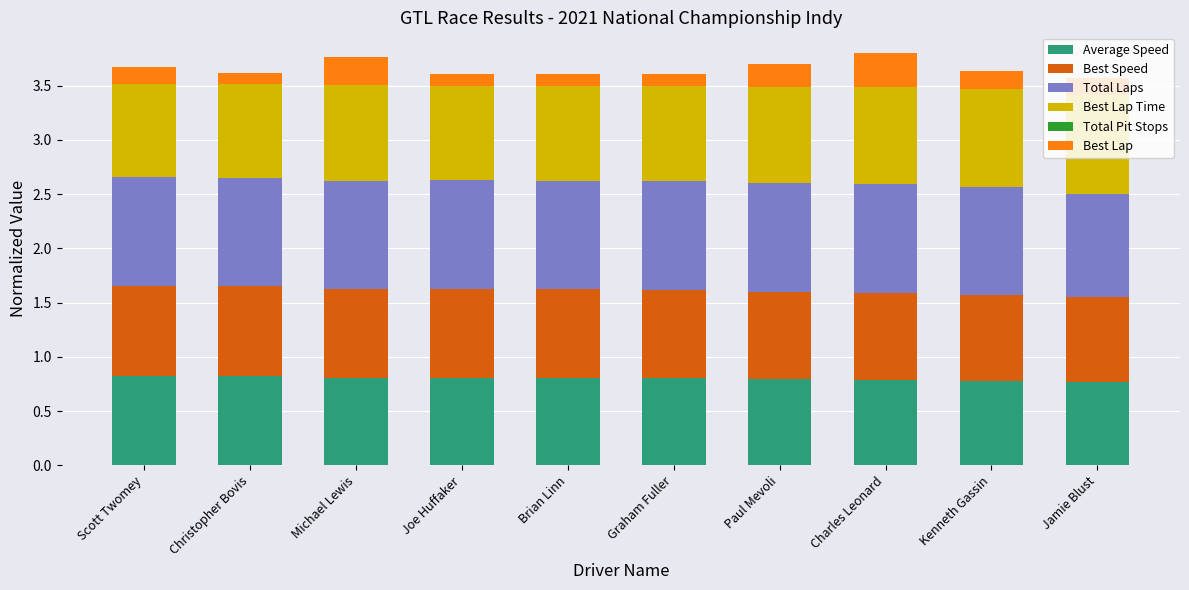

What is the minimum value for Average Speed?

0.8